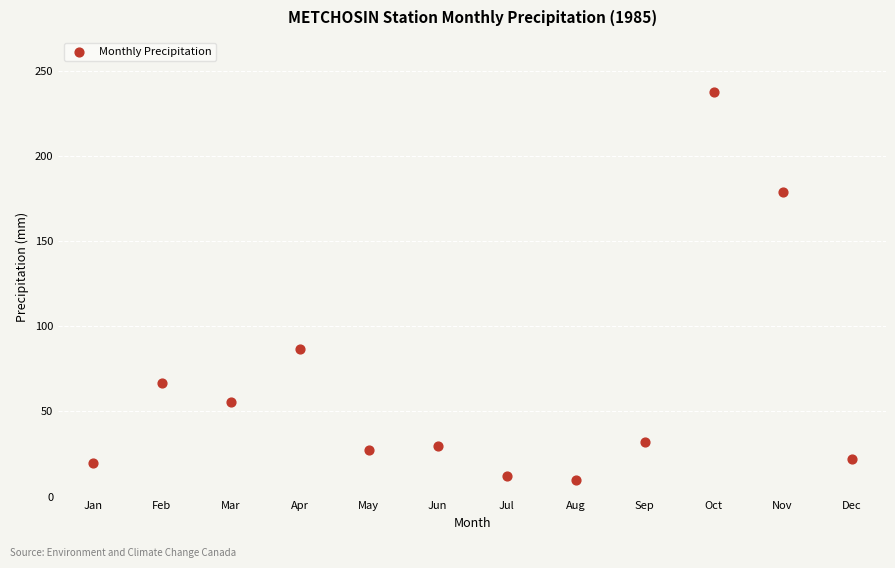

What Y value in the scatter plot is closest to 123?

86.7